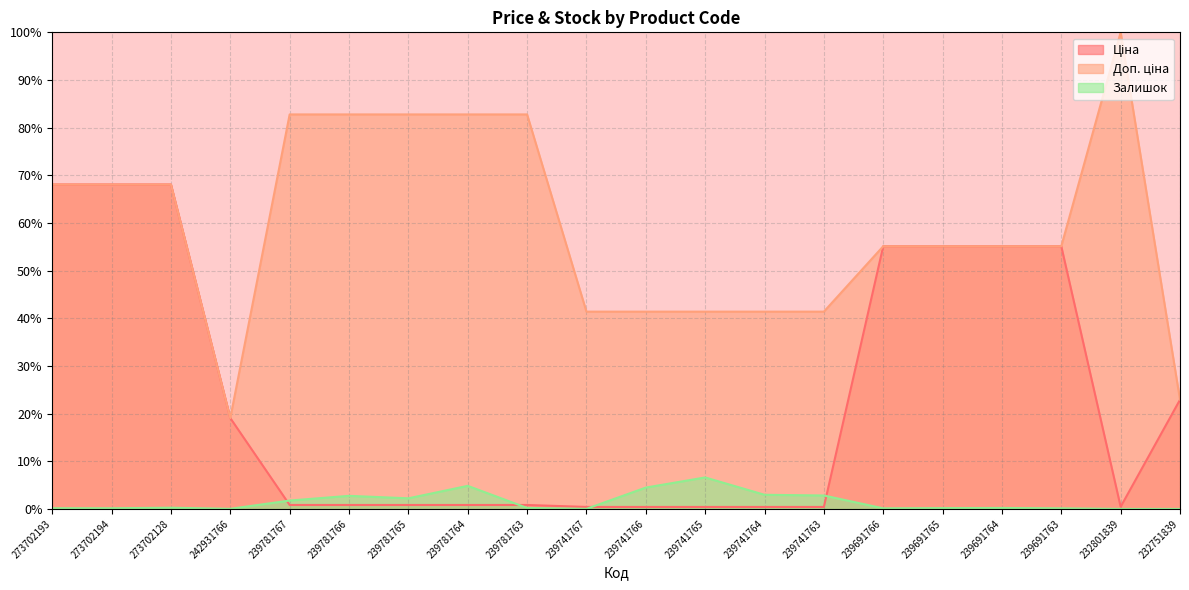

Between 239781765 and 239781764, which series saw the biggest shift?

Залишок